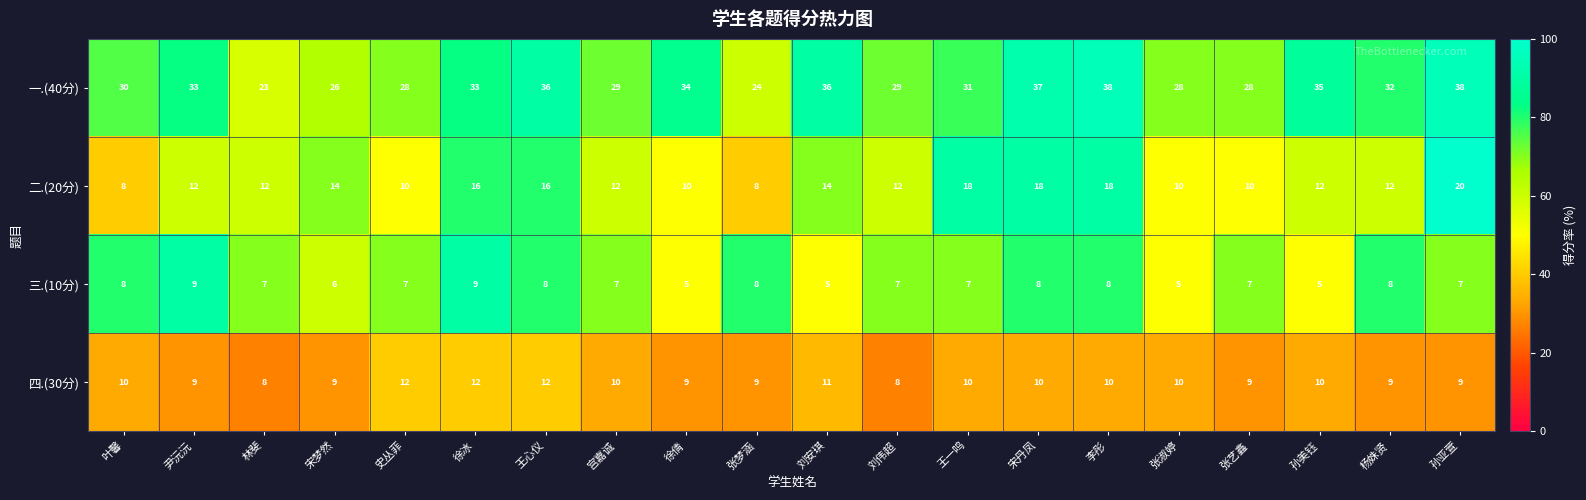

What is the greatest value displayed?

38